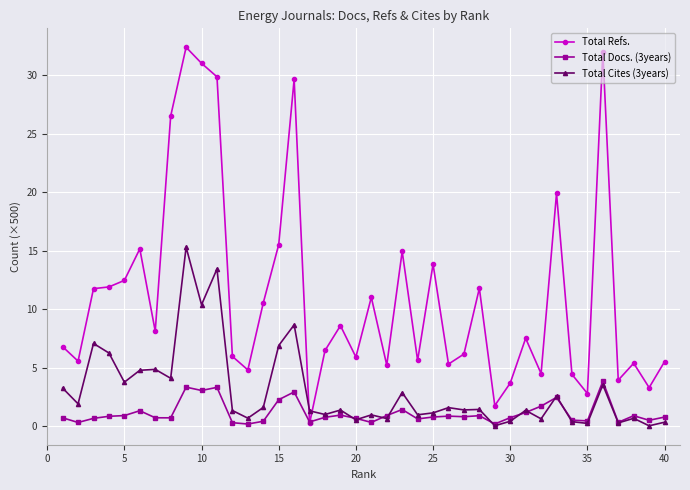

Which series ends up on top after the final intersection of Total Refs. and Total Cites (3years)?

Total Refs.